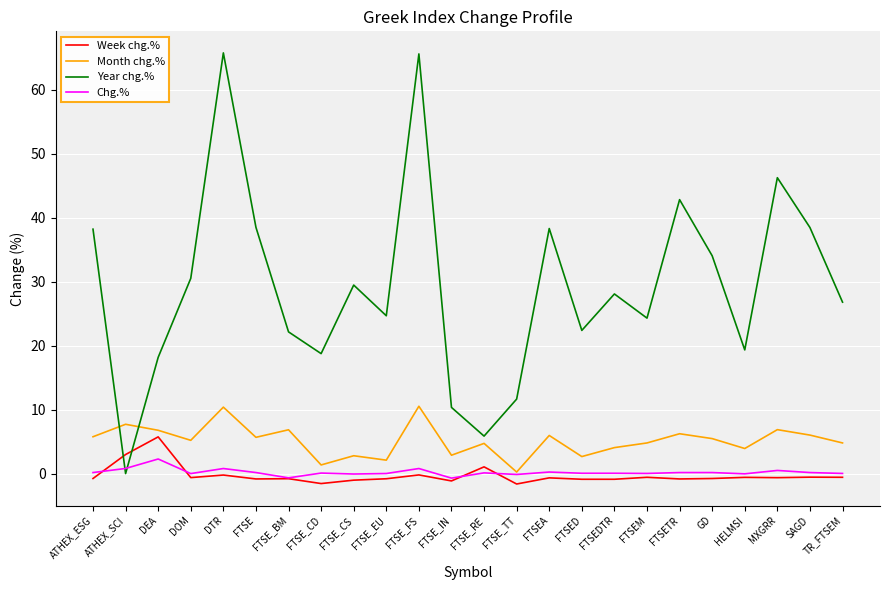

In Year chg.%, how many points are lower than both neighbors (excluding endpoints)?

7